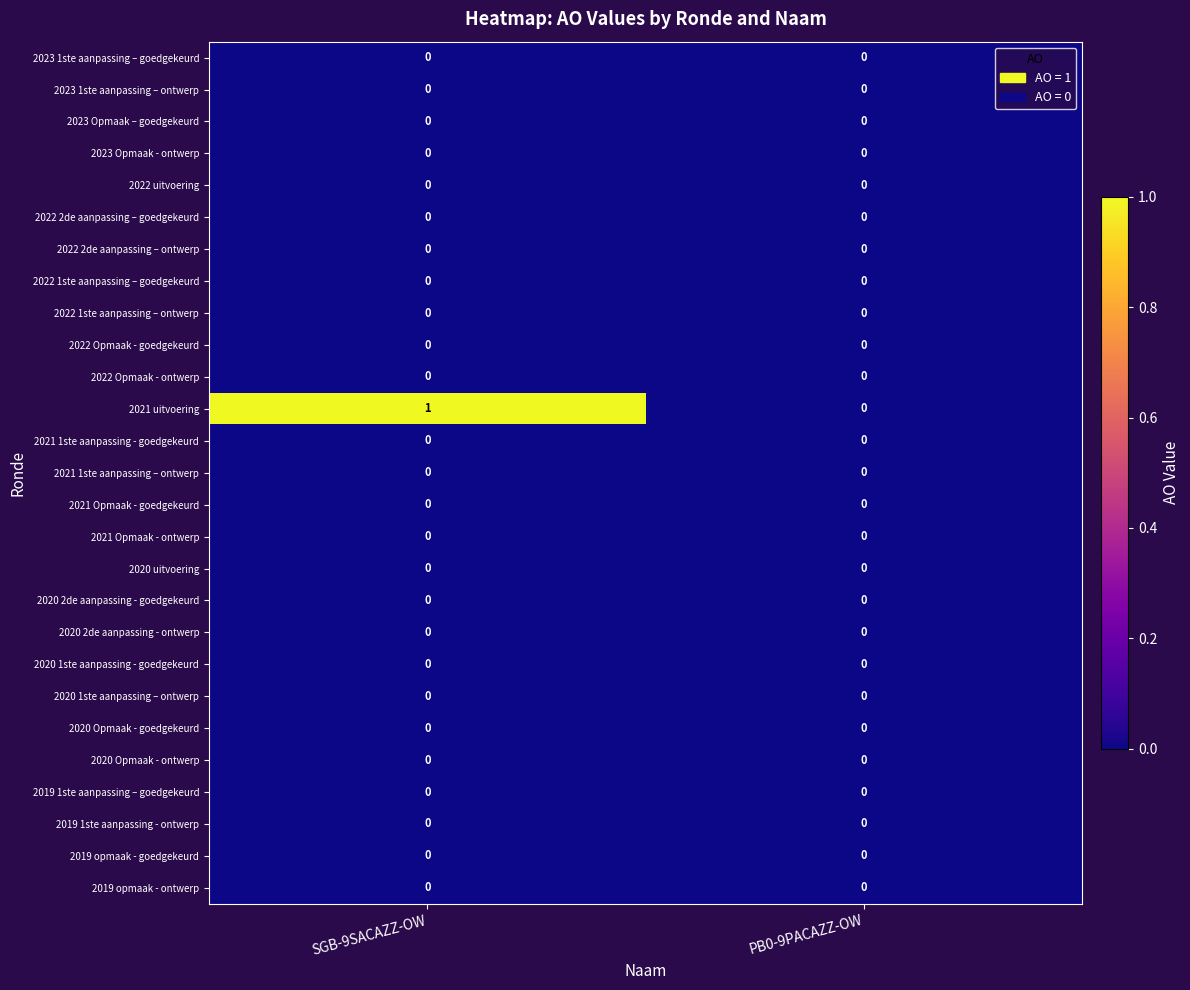

Which series has the largest total across all categories?

2021 uitvoering